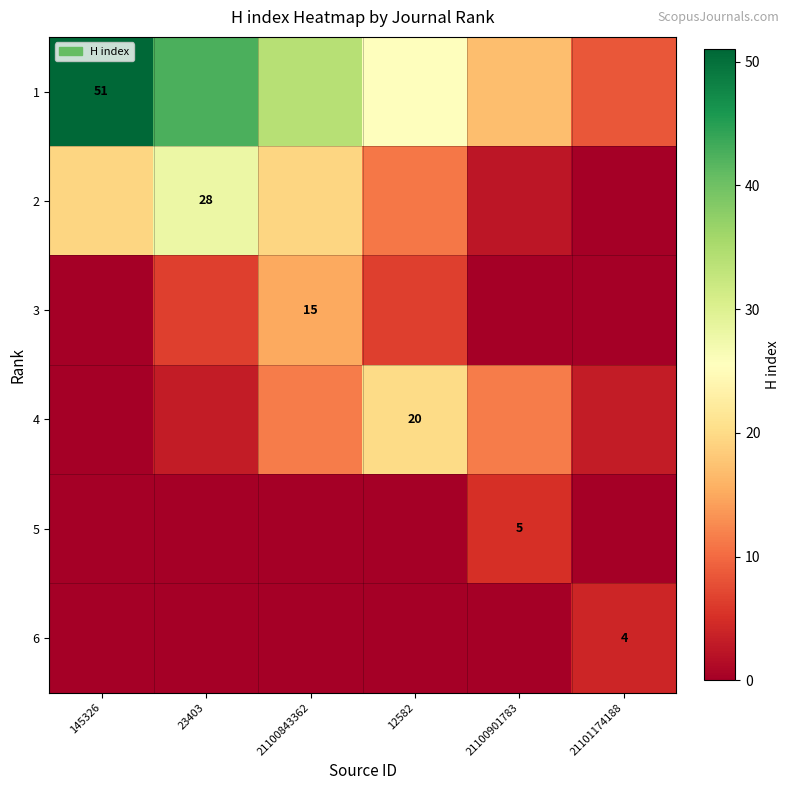

At which category does the chart reach its minimum across all series?

21101174188